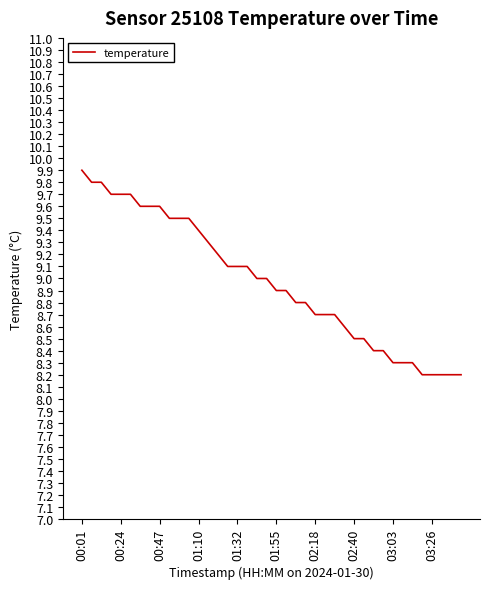

What is the minimum value shown in the chart?

8.2